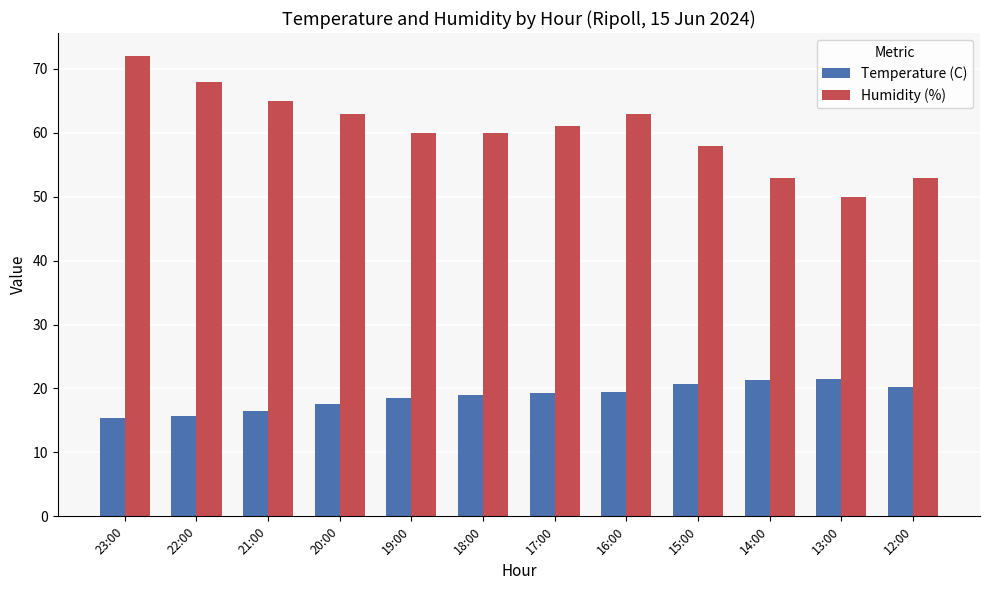

How many series are shown in this chart?

2